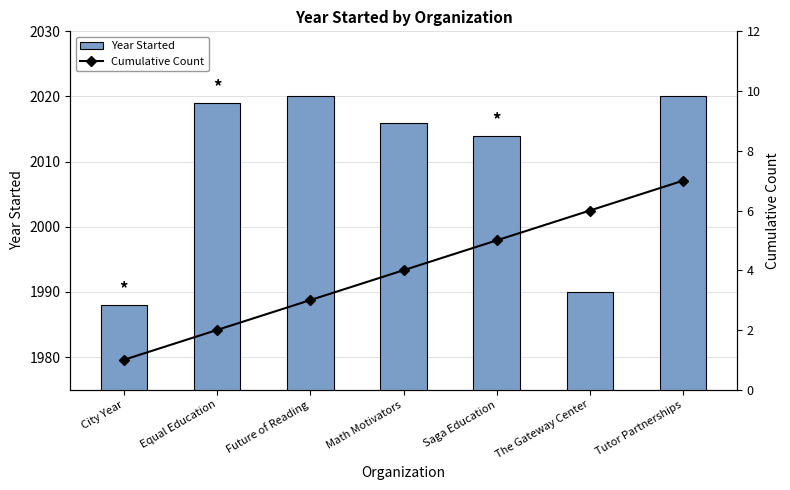

Is it true that Cumulative Count equals 5 at Saga Education?

True